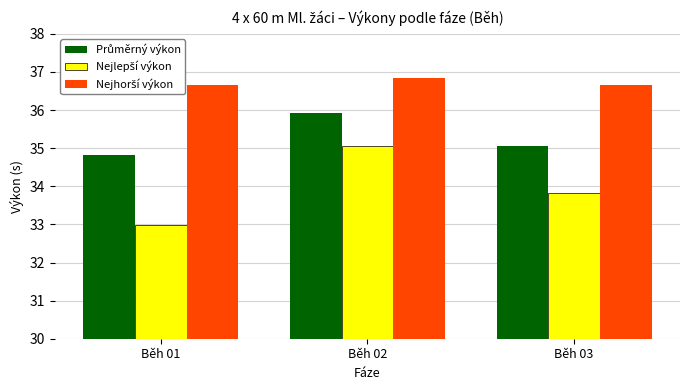

What is the maximum value shown in the chart?

36.8